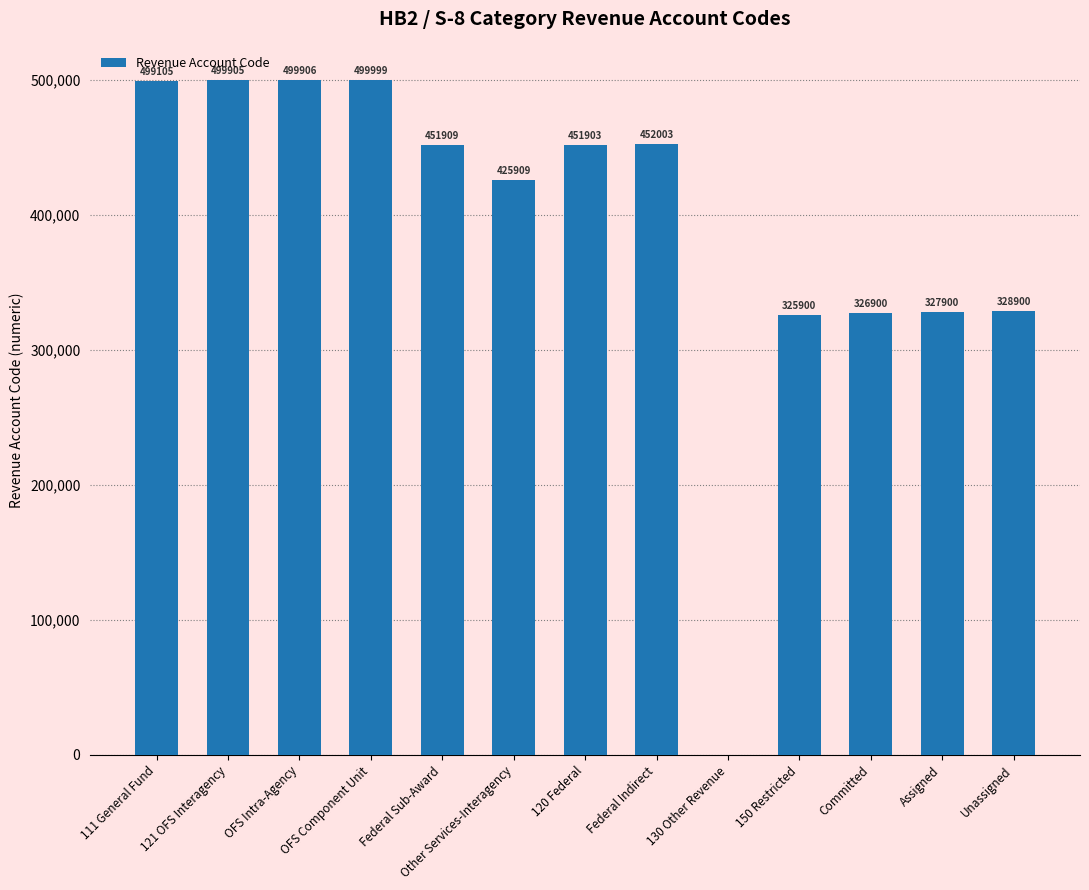

What is the difference between the values at Unassigned and 150 Restricted?

3000